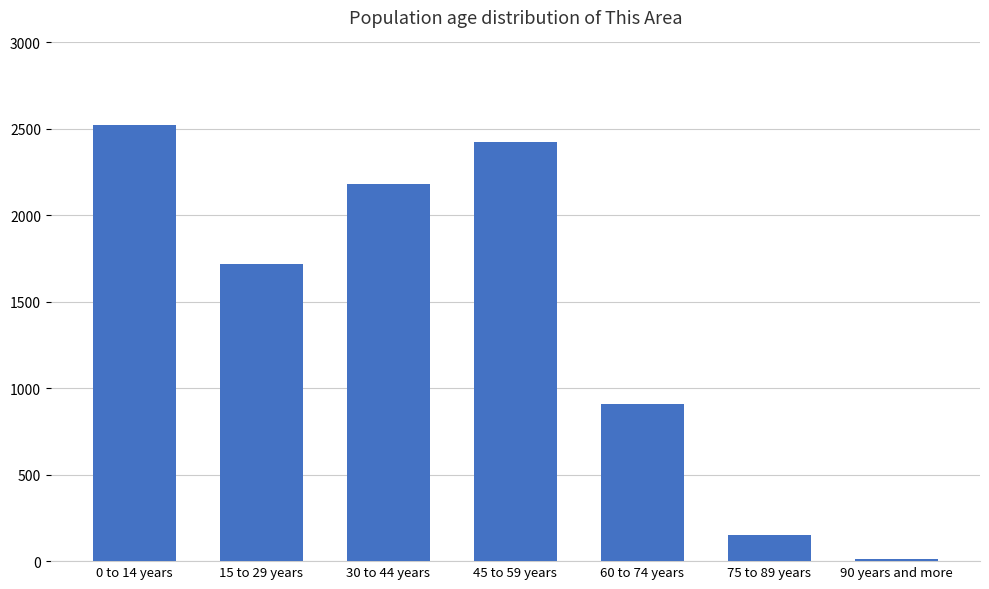

Are the bars grouped side by side (vs. stacked)?

No